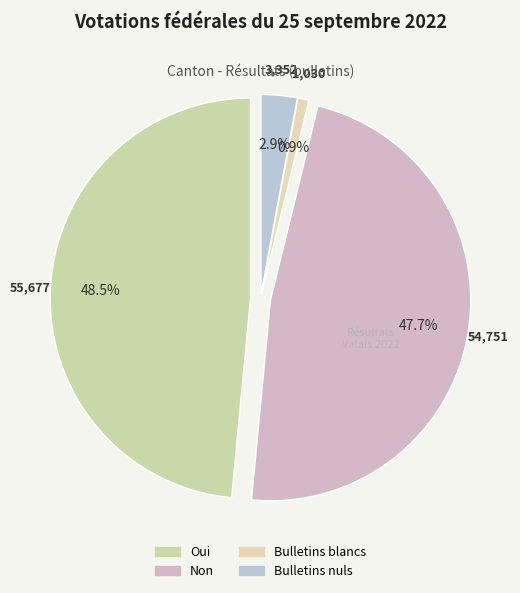

To the nearest percent, what is the difference between the largest and smallest slice percentages?

48%